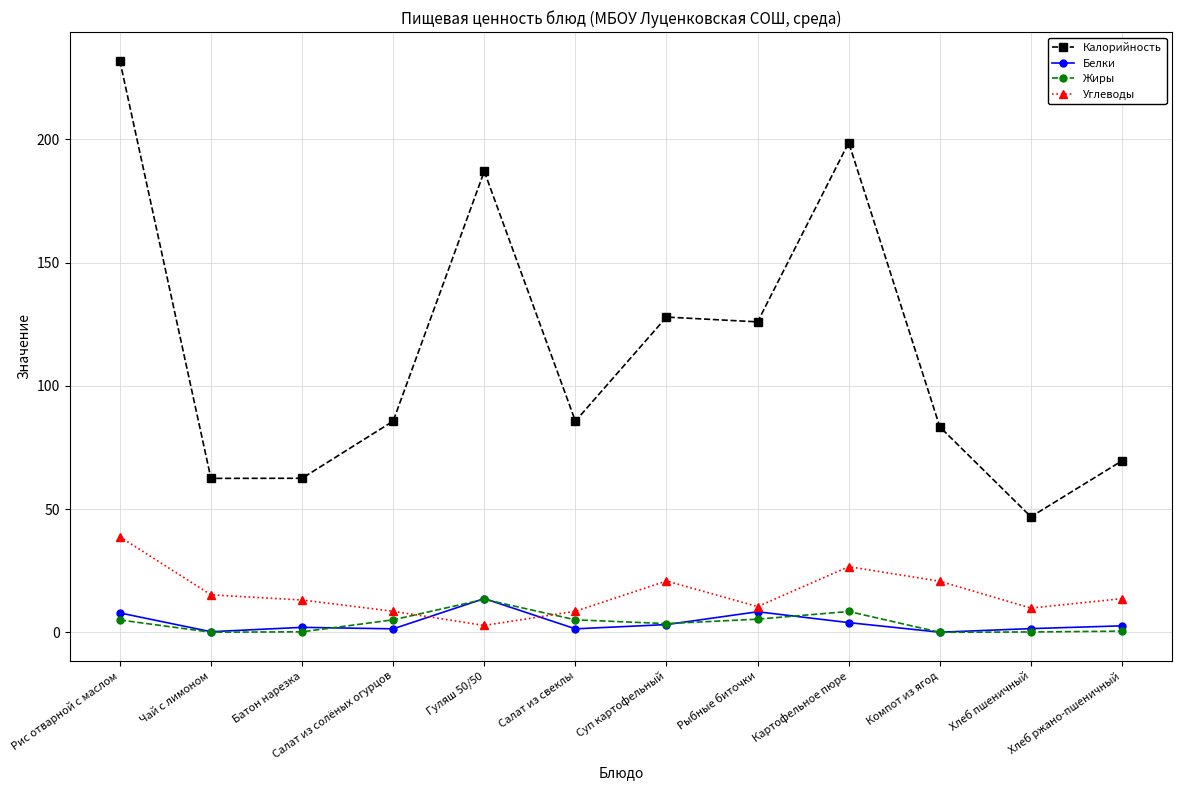

At which label does Калорийность reach its minimum?

Хлеб пшеничный